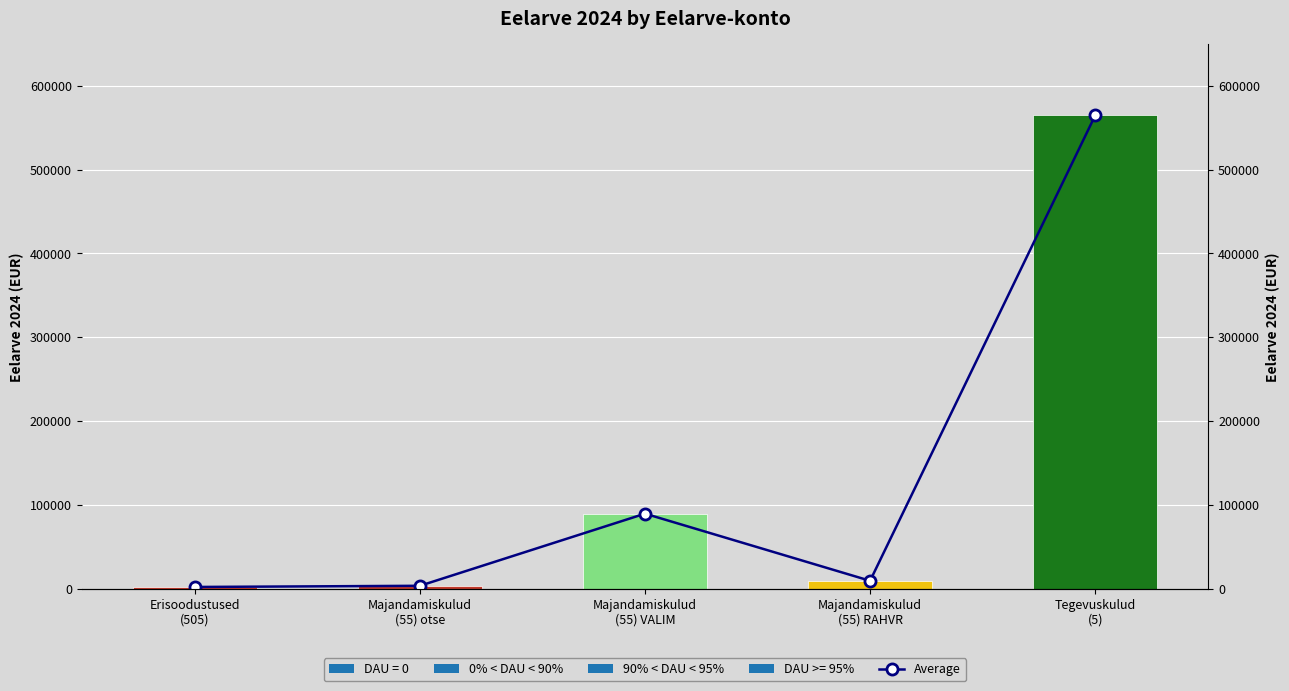

True or false: the data shows 10000 at Majandamiskulud
(55) RAHVR.

True